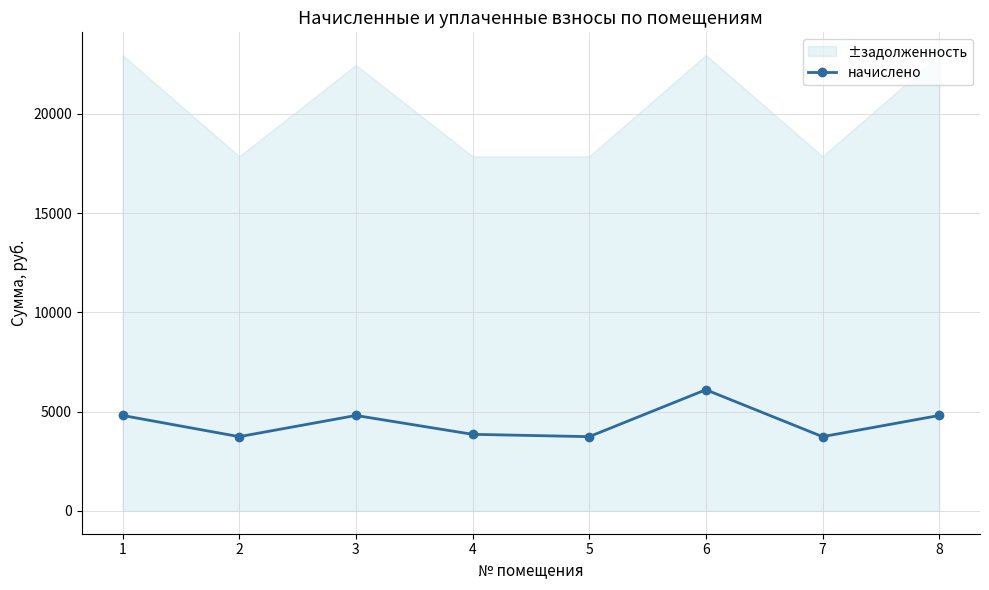

Reading left to right, list all the values displayed in this chart.

4810.4	3742.2	4810.4	3860.0	3742.2	6106.9	3742.2	4810.4